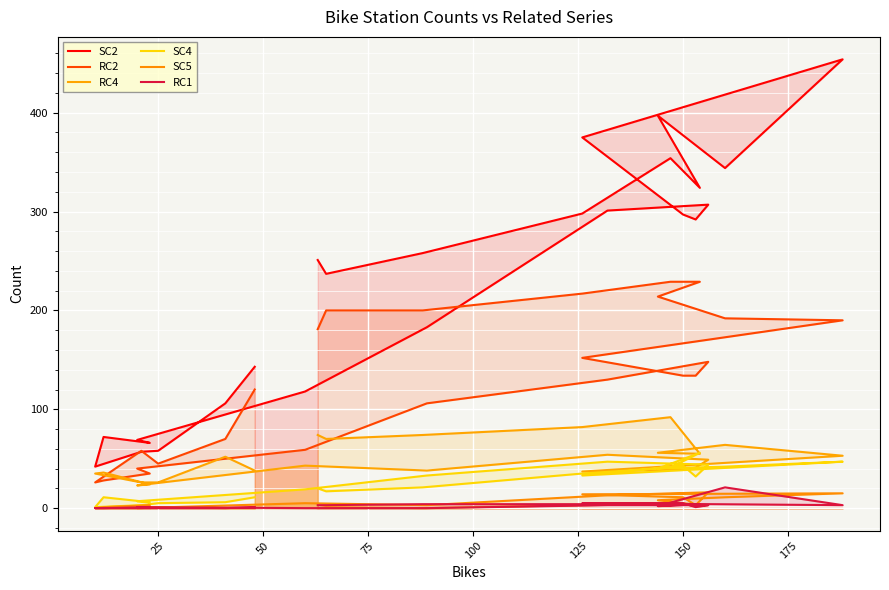

At which label does RC1 first exceed 3?

150